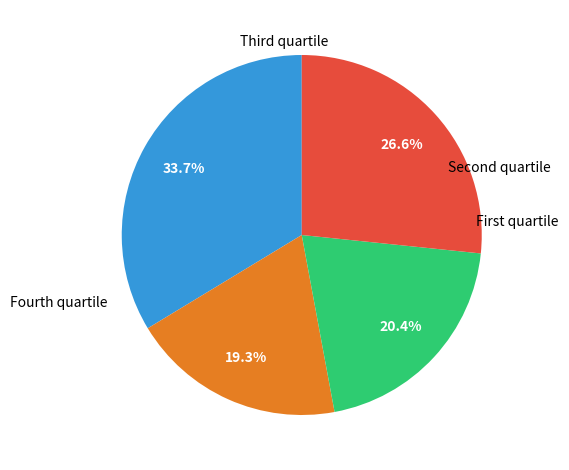

Is there a majority slice in this chart?

No